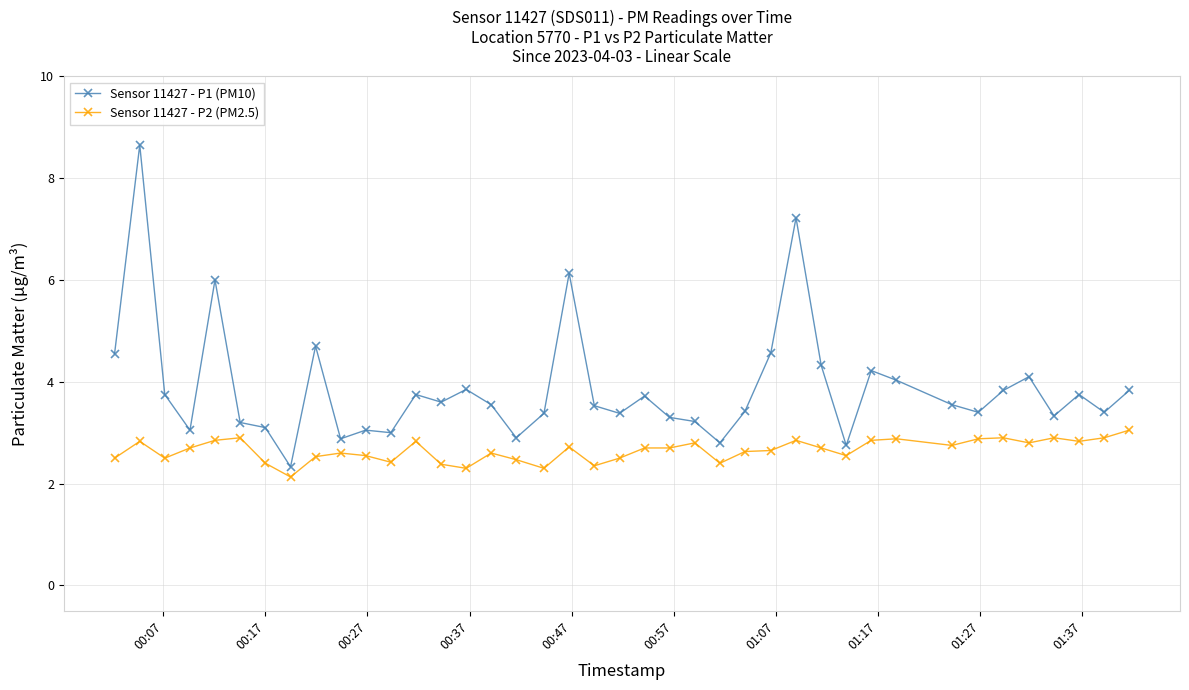

What is the difference between the second highest and minimum values in the Sensor 11427 - P1 (PM10) series?

4.9